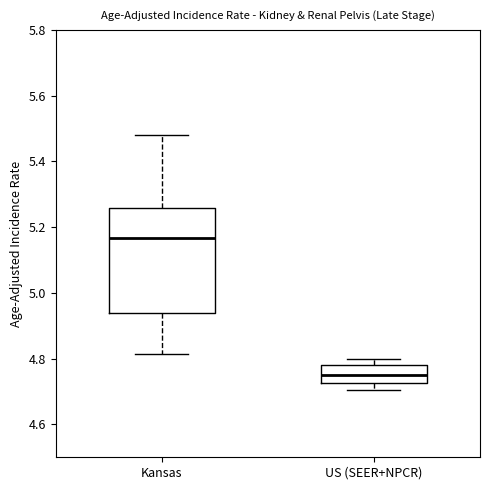

Which box has the highest median line?

Kansas